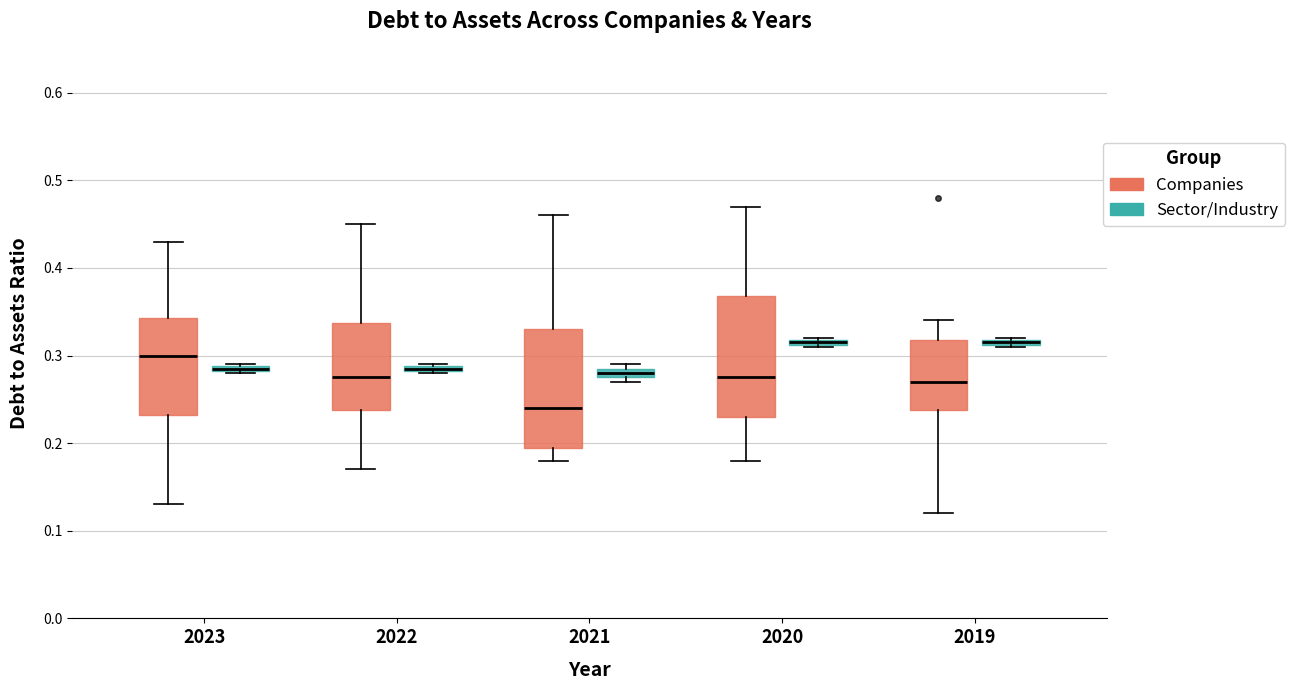

Where does the upper whisker of the box for 2023 (Companies) end on the y-axis? The values are not printed on the chart, so give them approximately, as read against the axis.

0.43